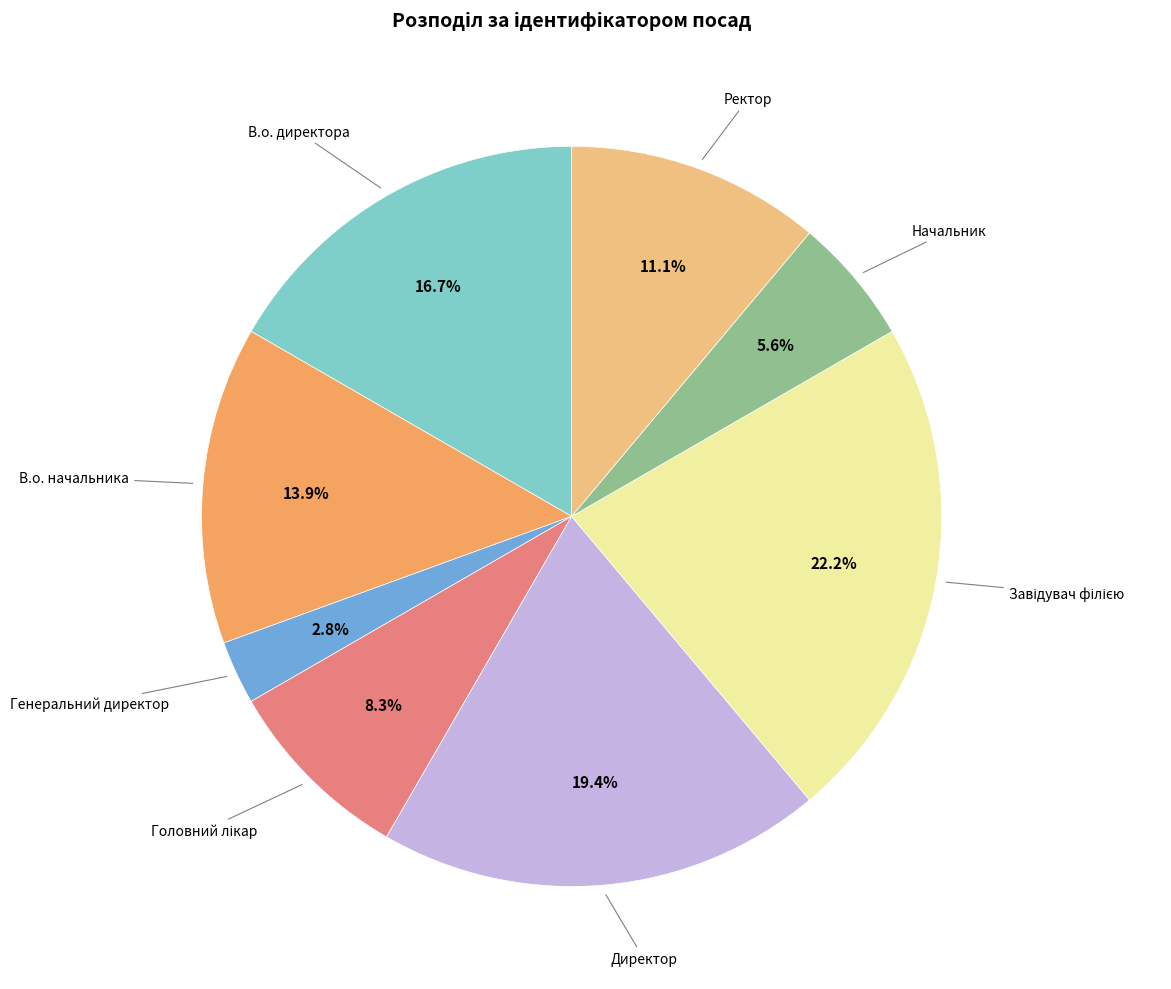

Count the number of slices in the pie.

8